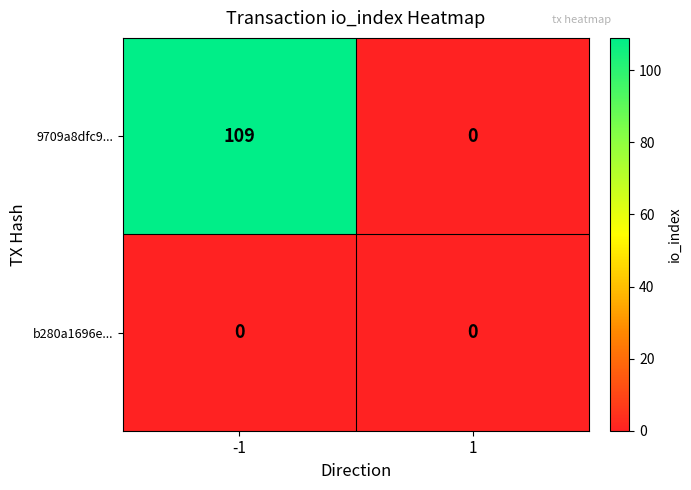

Which series has the largest range (max minus min)?

9709a8dfc9...